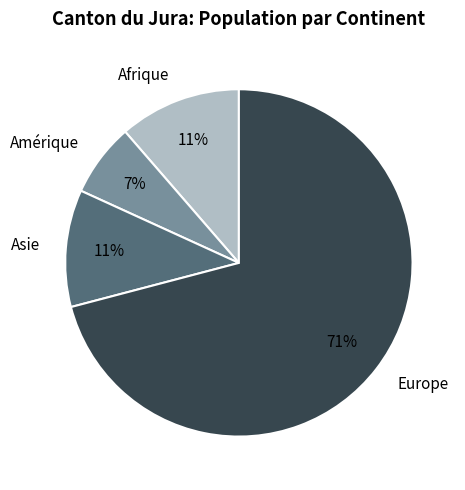

To the nearest percent, what is the combined percentage of Asie and Europe?

82%